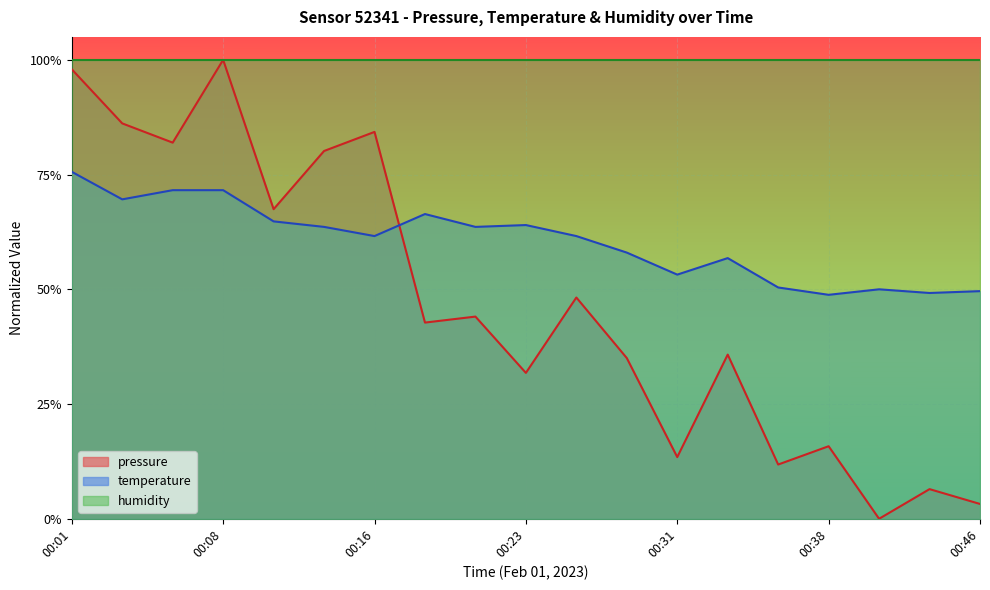

At which category does the chart reach its minimum across all series?

00:41